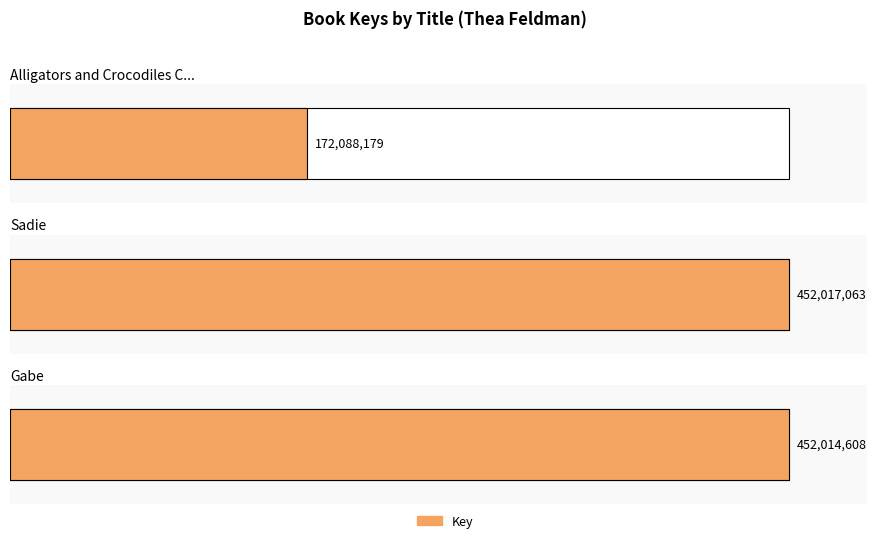

How many values exceed 452014608?

1